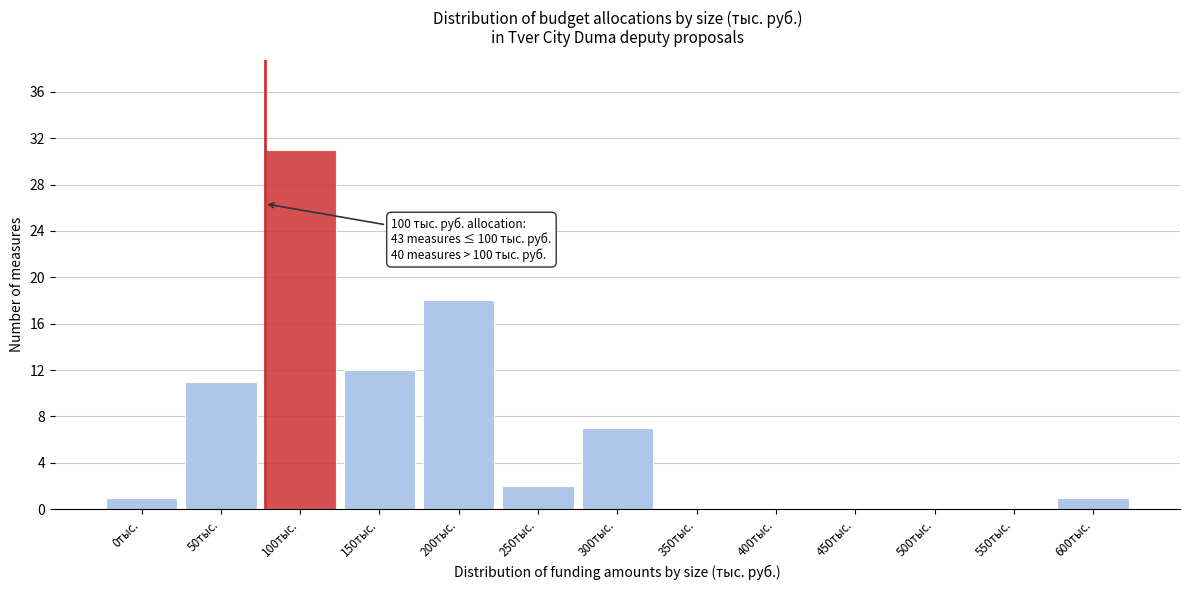

Reading left to right, transcribe all the data shown in this chart.

0тыс.=1	50тыс.=11	100тыс.=31	150тыс.=12	200тыс.=18	250тыс.=2	300тыс.=7	350тыс.=0	400тыс.=0	450тыс.=0	500тыс.=0	550тыс.=0	600тыс.=1